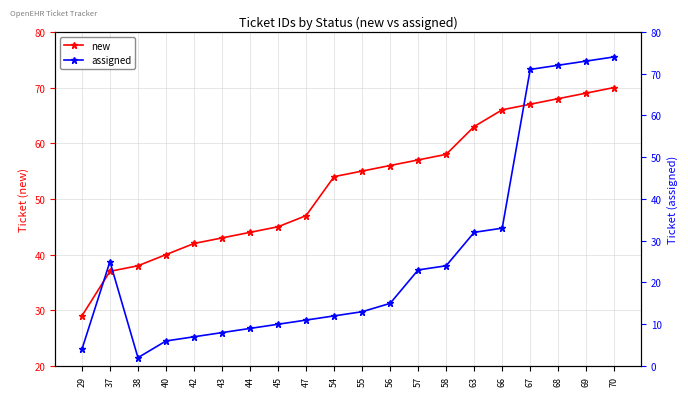

What is the maximum value shown in the chart?

74